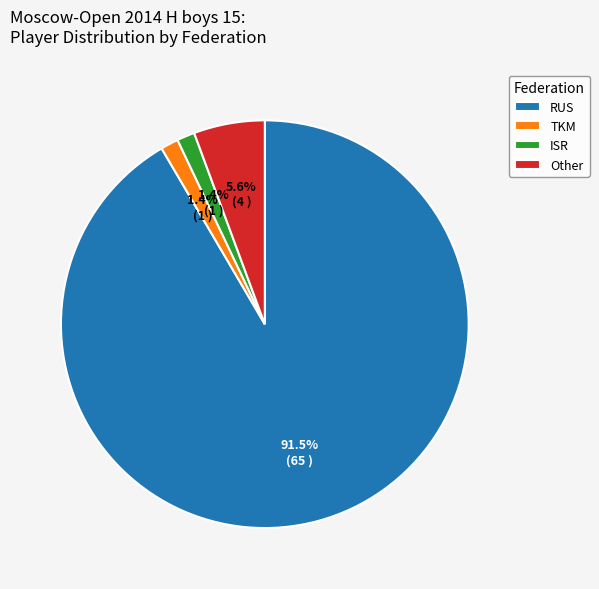

To the nearest percent, what is the difference between the largest and smallest slice percentages?

90%